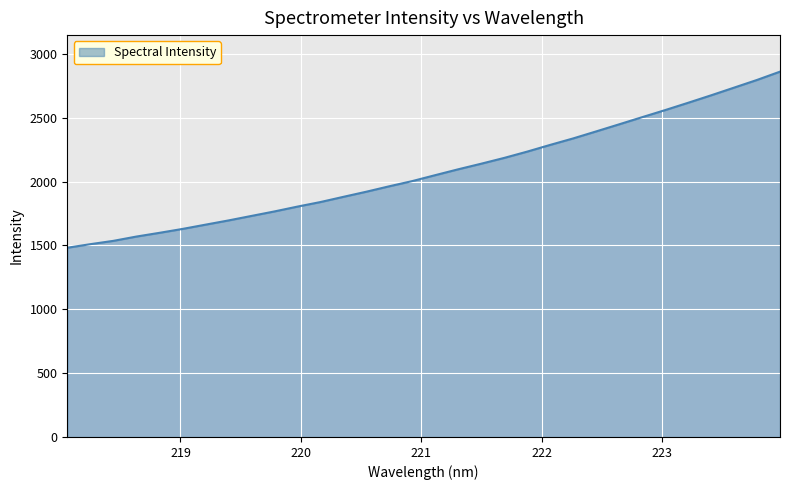

What is the minimum value shown in the chart?

1482.0